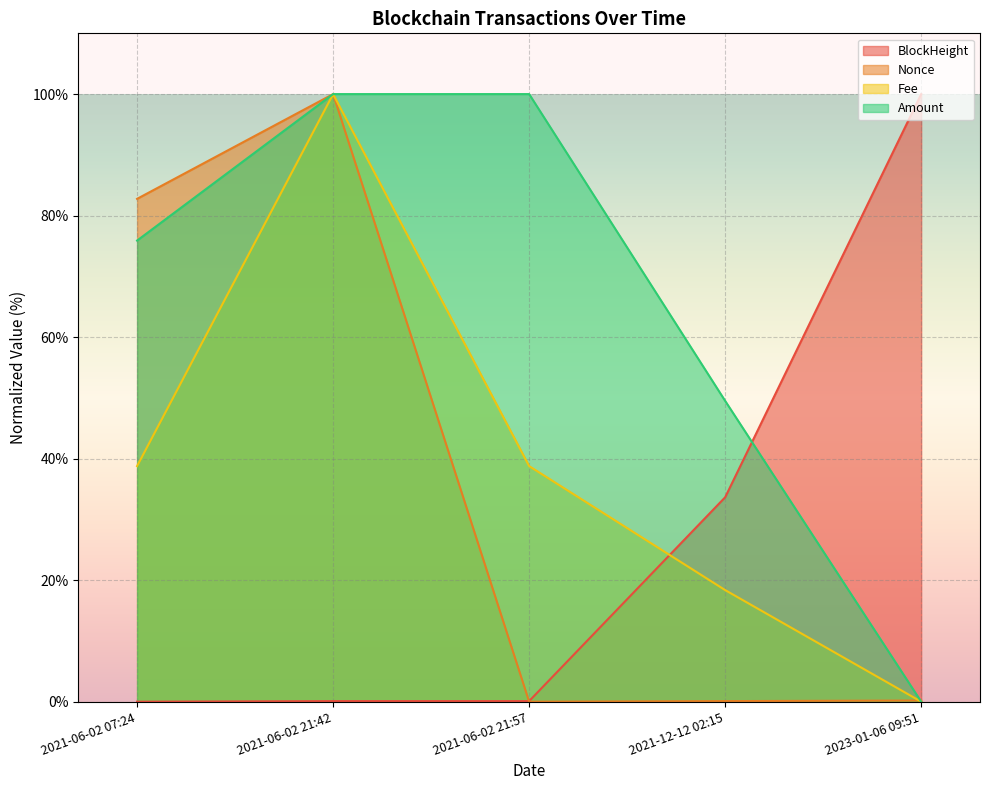

Which has a higher value, 2021-06-02 07:24 or 2023-01-06 09:51?

2023-01-06 09:51